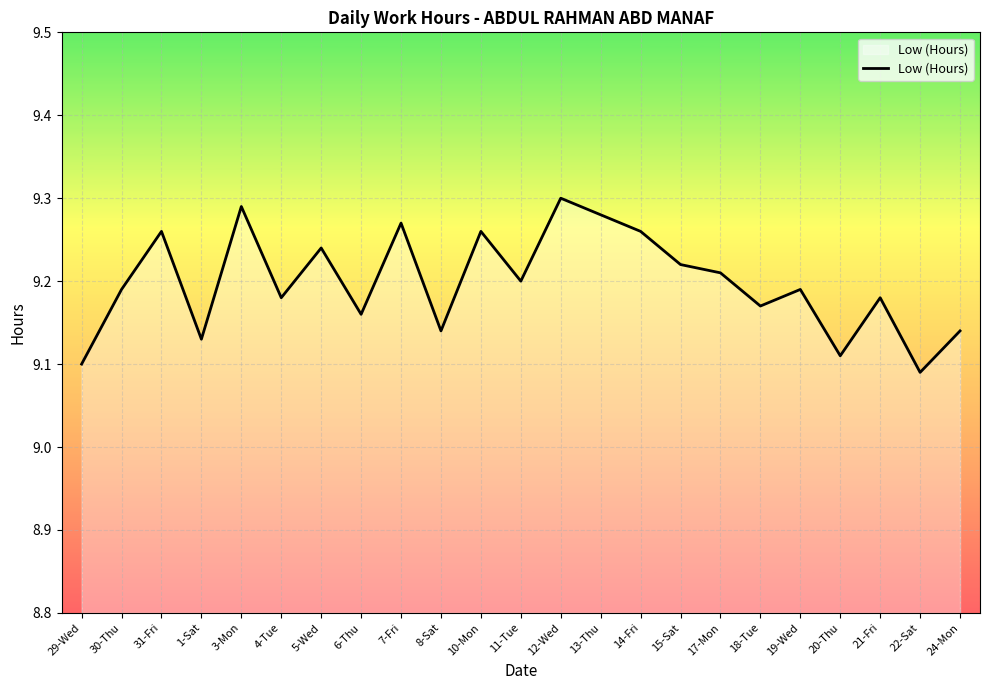

Approximately how many times larger is the value at 7-Fri compared to 4-Tue?

1.0